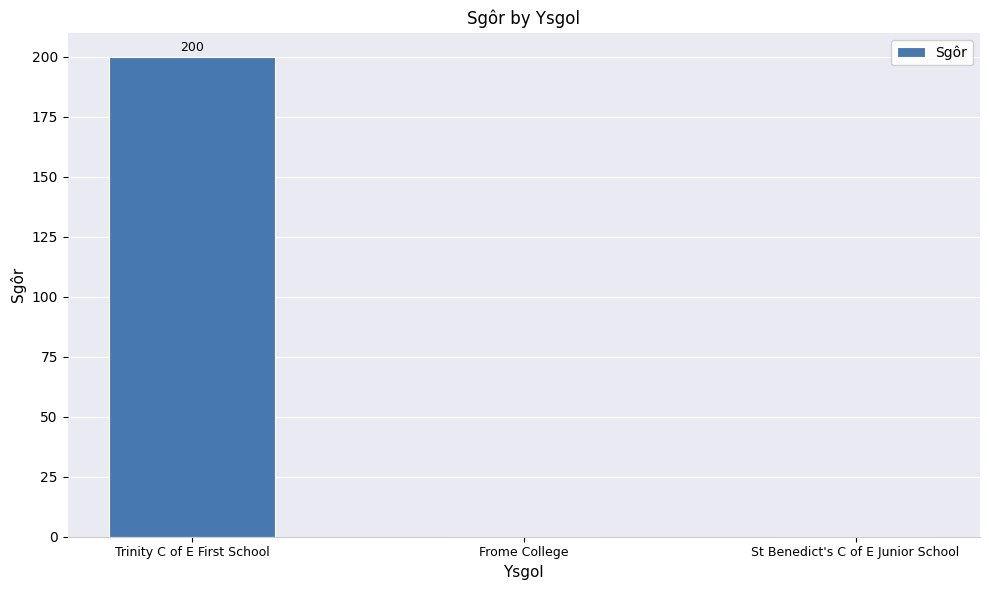

Reading left to right, what are all the values shown in this chart?

200	0	0